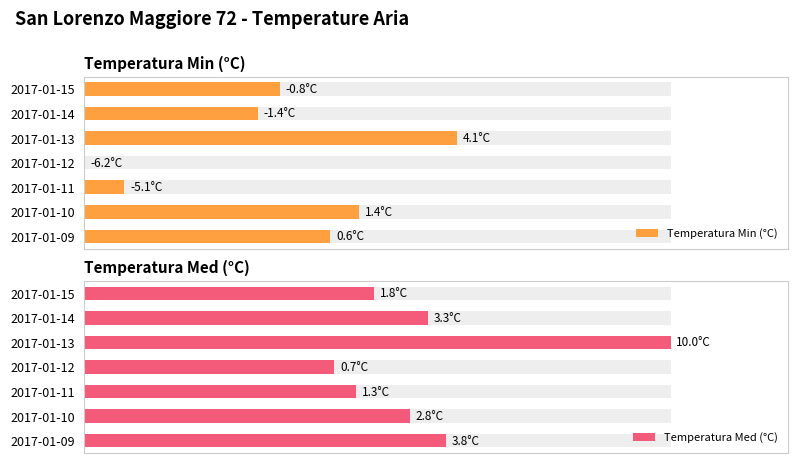

Count the number of categories in the chart.

7